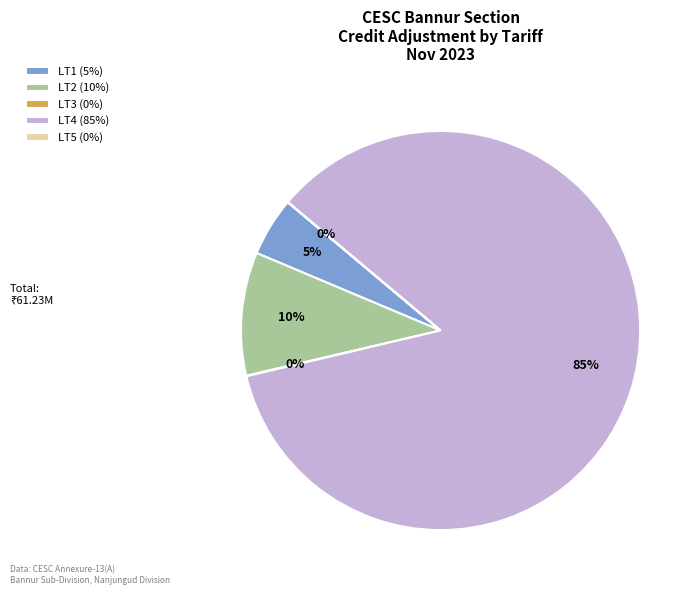

Which category has the biggest portion of the pie?

LT4 (85%)